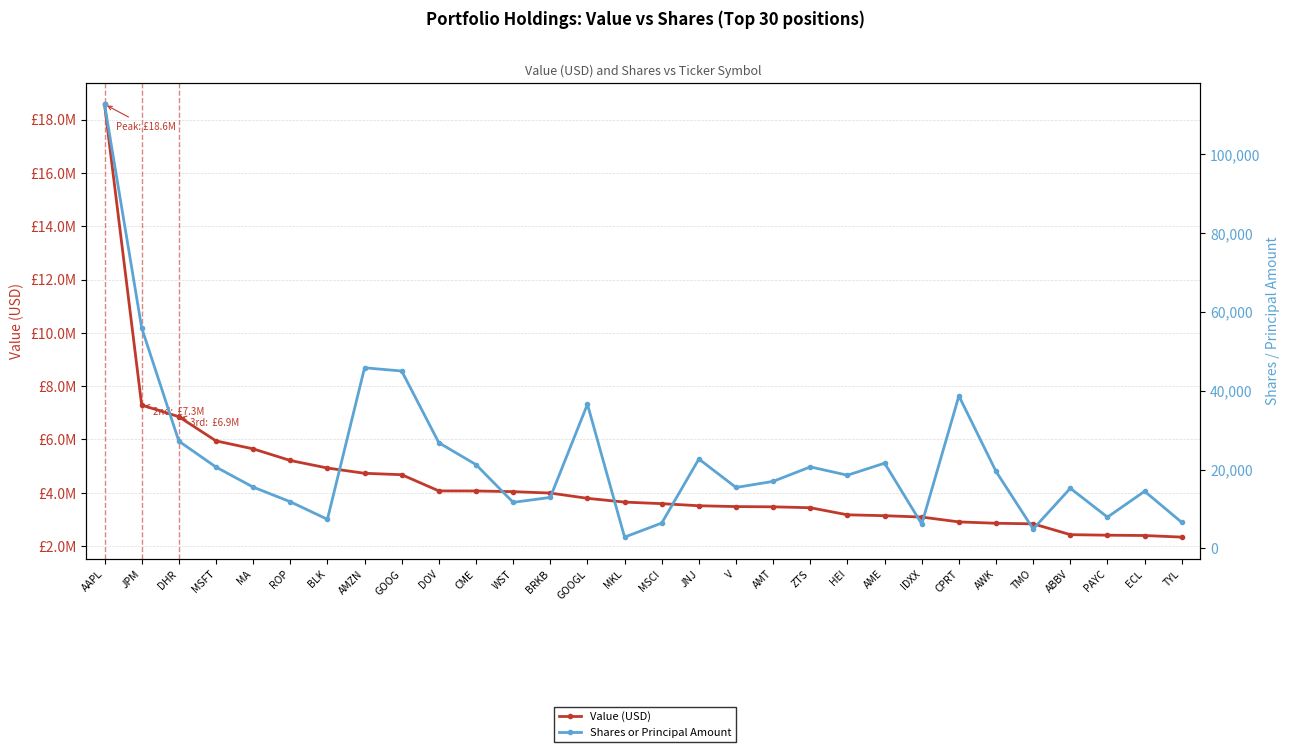

What are all the series names shown in the legend?

Value (USD), Shares or Principal Amount